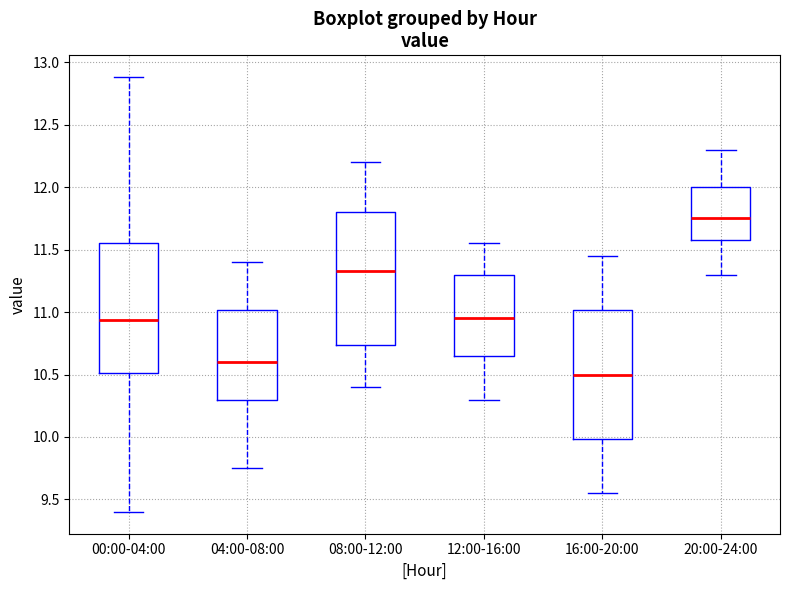

Where is the lower edge of the box for 04:00-08:00 on the y-axis? The values are not printed on the chart, so give them approximately, as read against the axis.

10.30